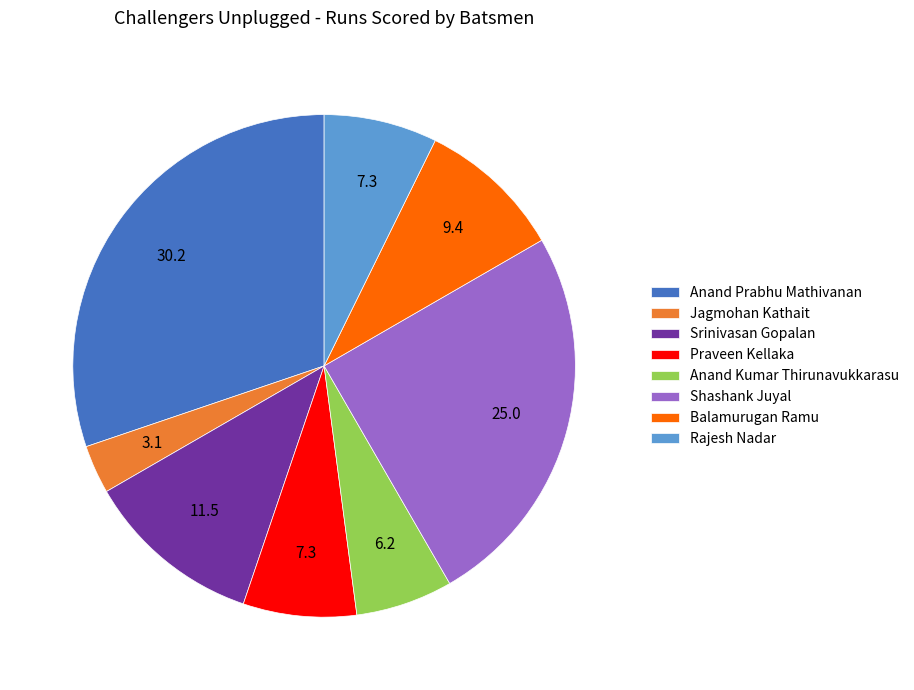

Is it true that Shashank Juyal is 18% of the pie?

False